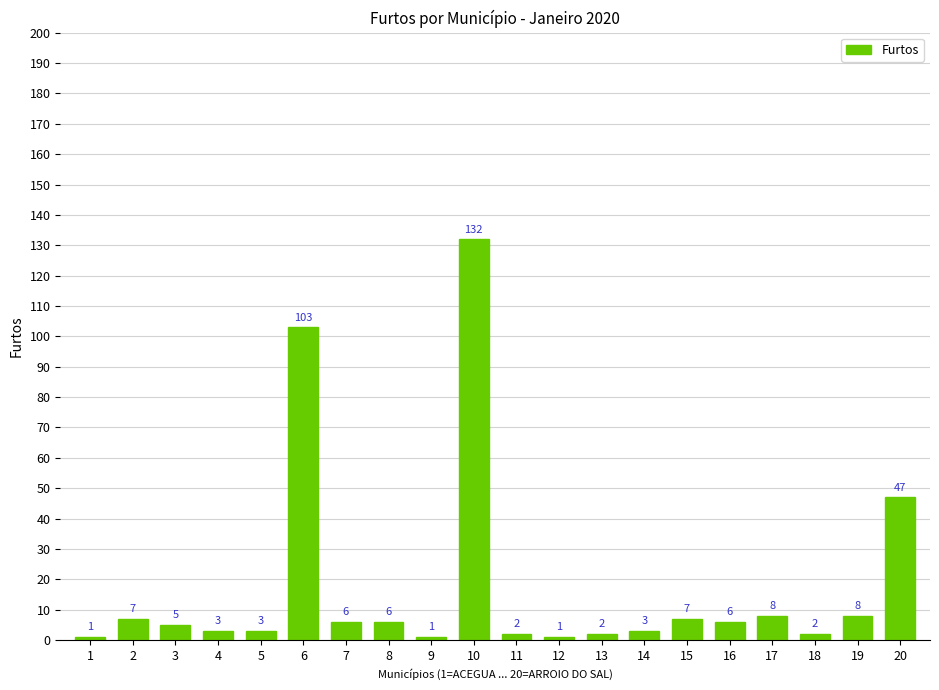

What is the difference between the maximum and minimum values?

131